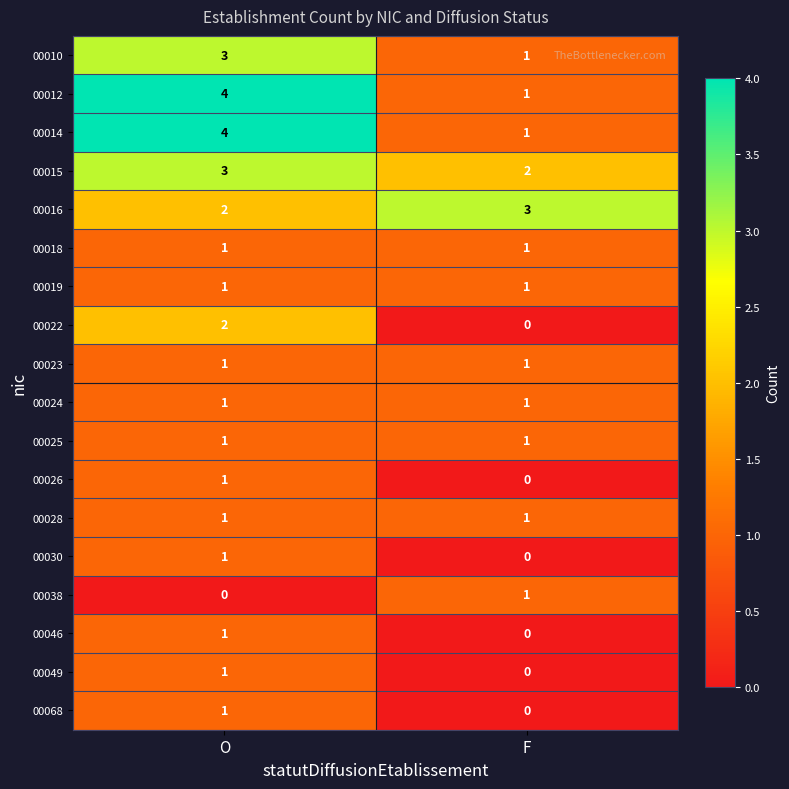

What is the spread (max minus min) of values at O?

4